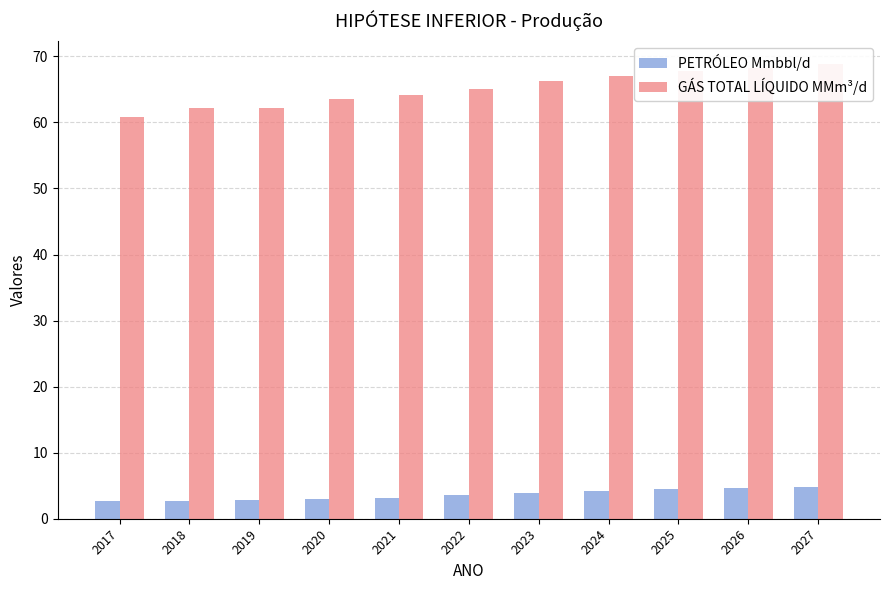

Rank the series at 2027 from lowest to highest value.

PETRÓLEO Mmbbl/d, GÁS TOTAL LÍQUIDO MMm³/d